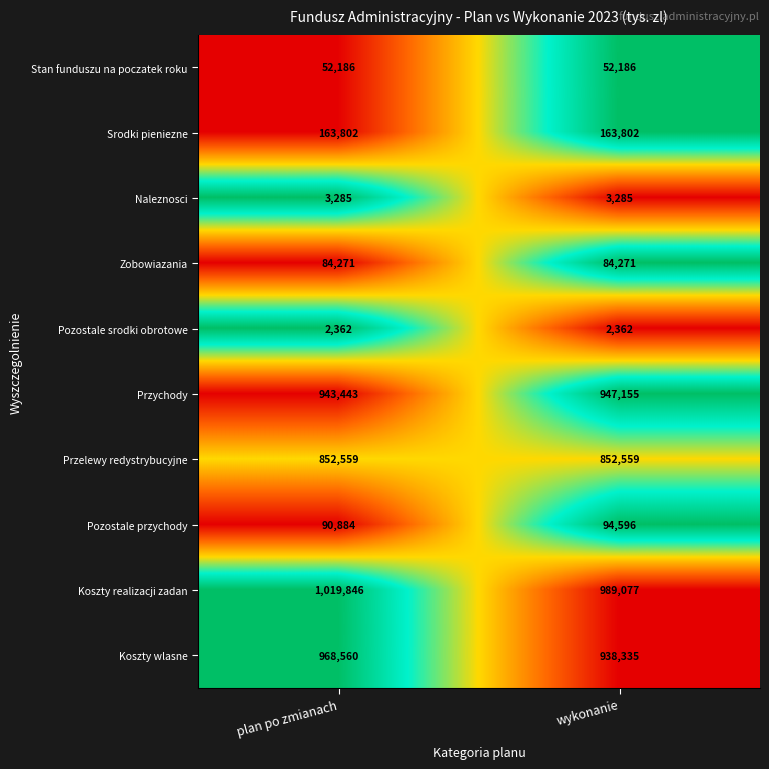

At which category is the sum across all series the highest?

plan po zmianach